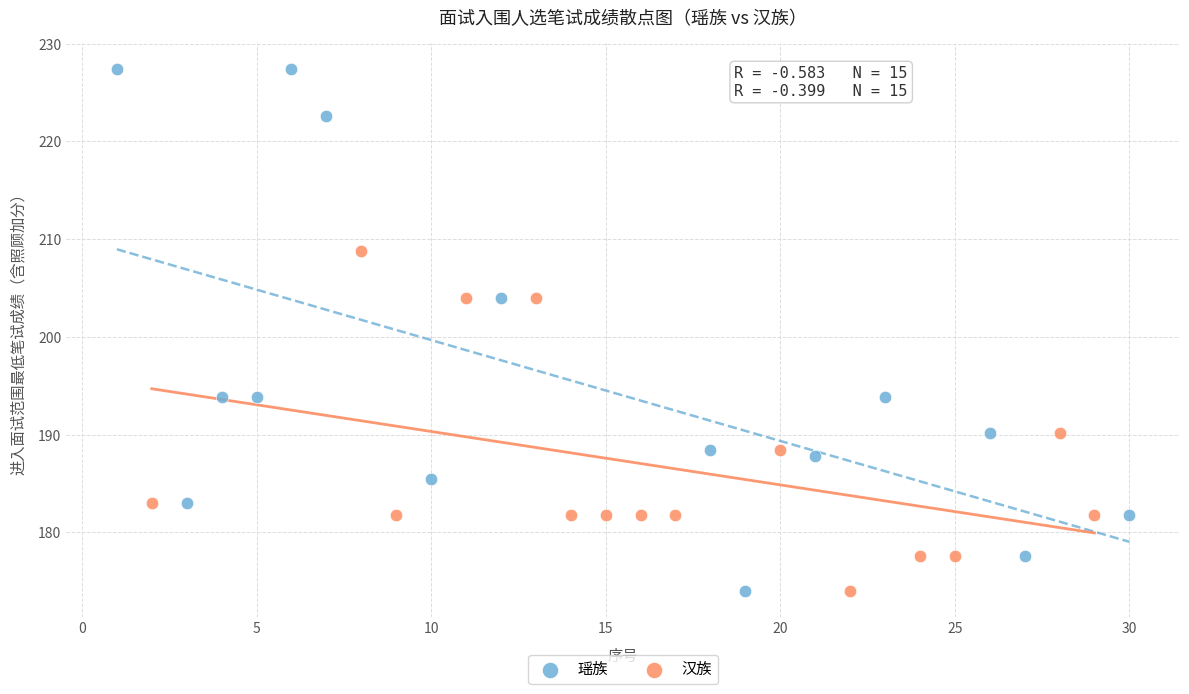

Which series has the largest Y range (max minus min)?

瑶族